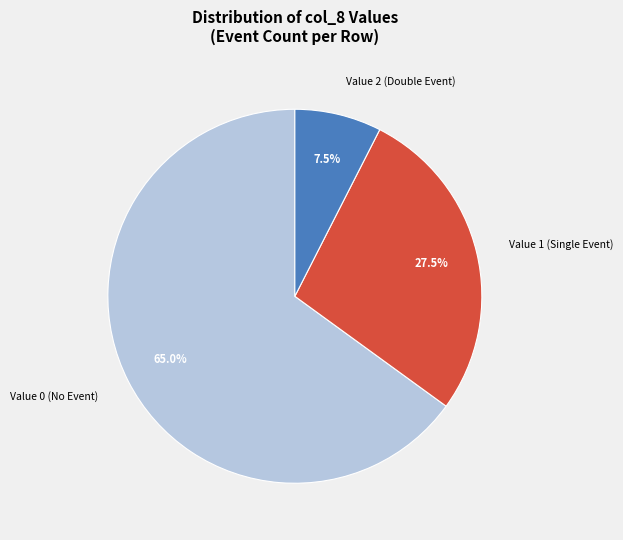

Count the number of slices in the pie.

3